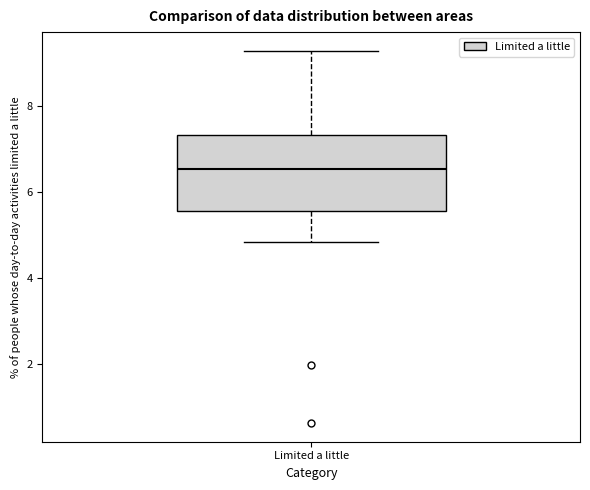

Read this box plot against the y-axis: the position of the median line, the range covered by the box, and the ends of both whiskers. The values are not printed on the chart, so give them approximately, as read against the axis.

median 6.6, box 5.6 to 7.4, whiskers 4.8 to 9.2